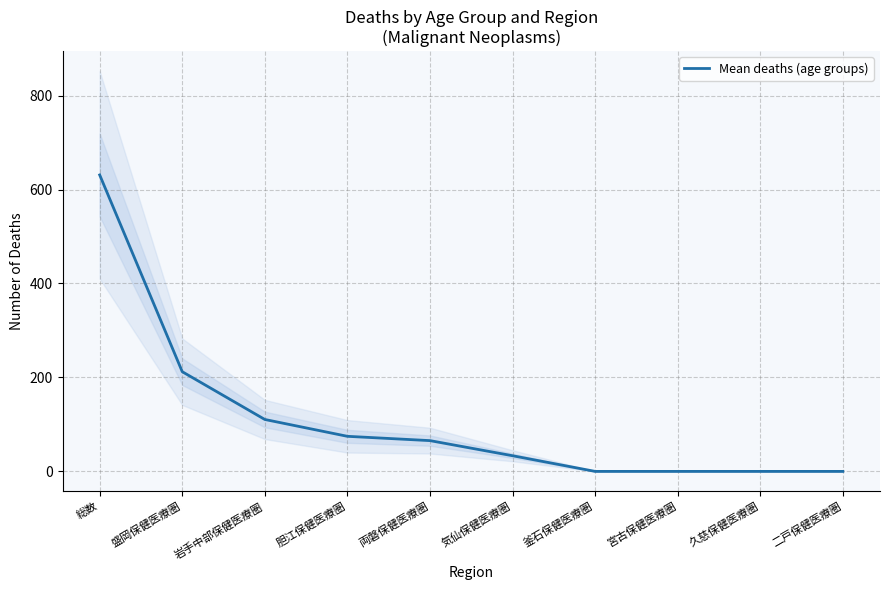

What is the change in value from 胆江保健医療圏 to 釜石保健医療圏?

-74.7